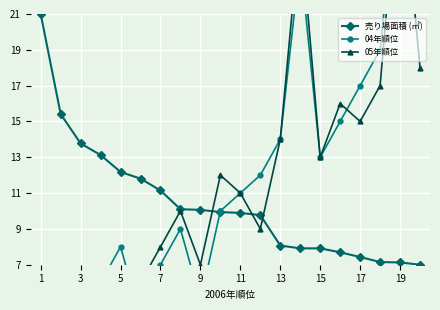

What value does the 売り場面積 (㎡) series have at 13?

8.1